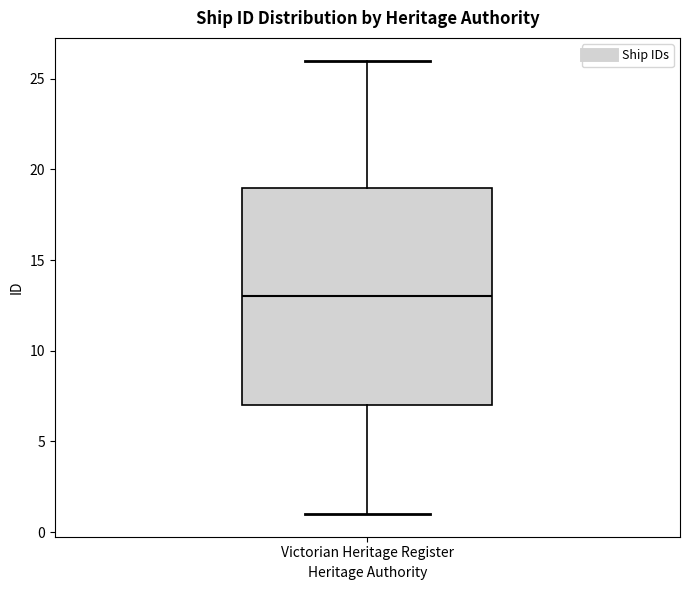

Where does the median line of the box for Victorian Heritage Register sit on the y-axis? The values are not printed on the chart, so give them approximately, as read against the axis.

13